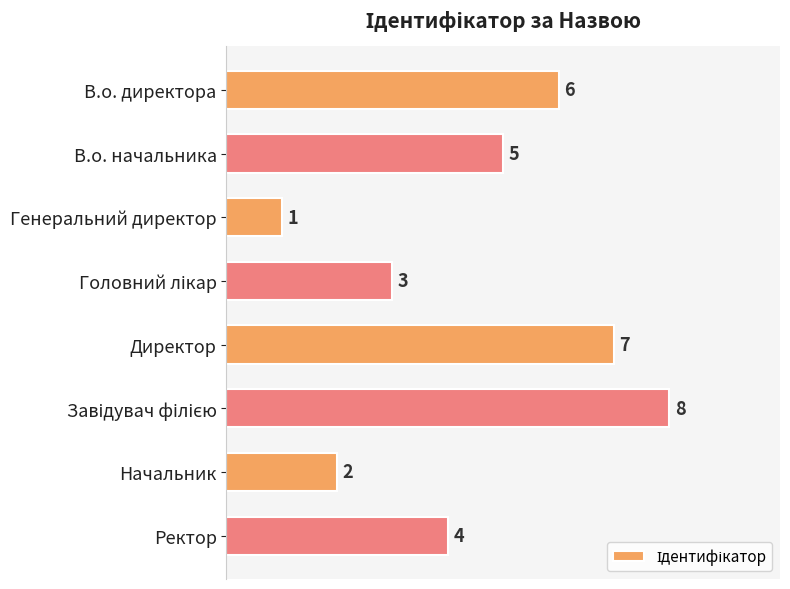

How many data points does each series have?

8